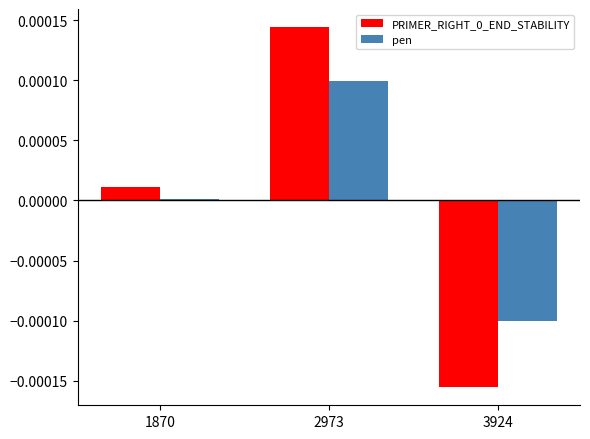

At which category does the chart reach its peak across all series?

2973